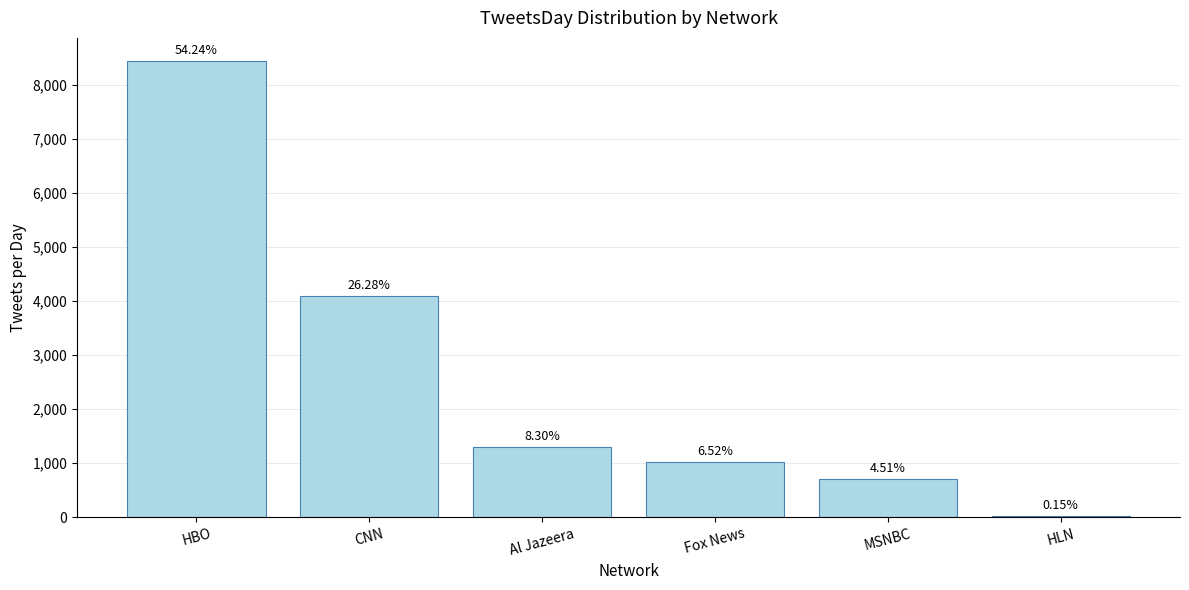

What is the ratio of the value at HBO to the value at HLN?

352.0